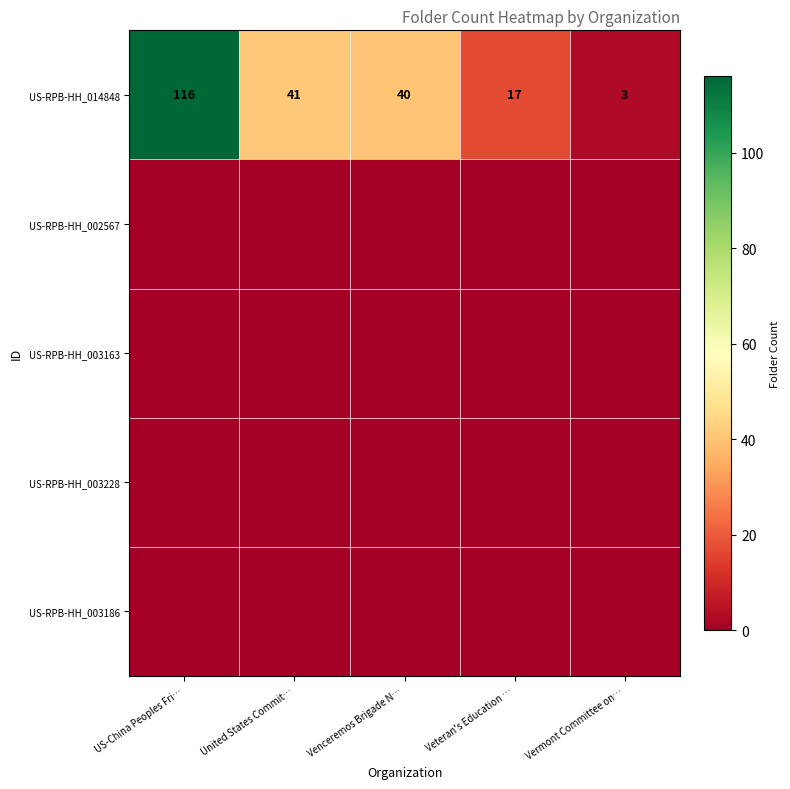

Where is US-RPB-HH_014848 nearest to the value 59?

United States Commit…